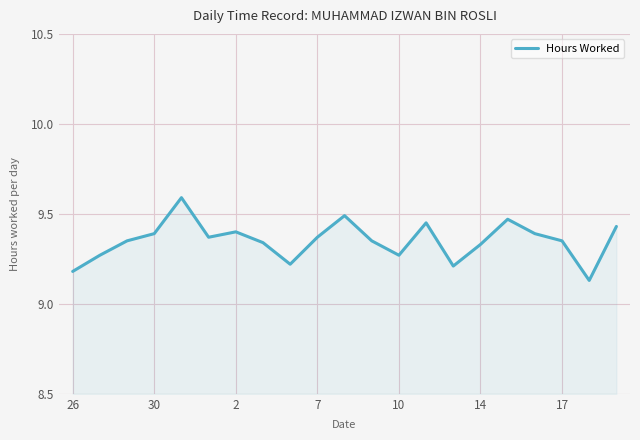

What is the maximum value shown in the chart?

9.6